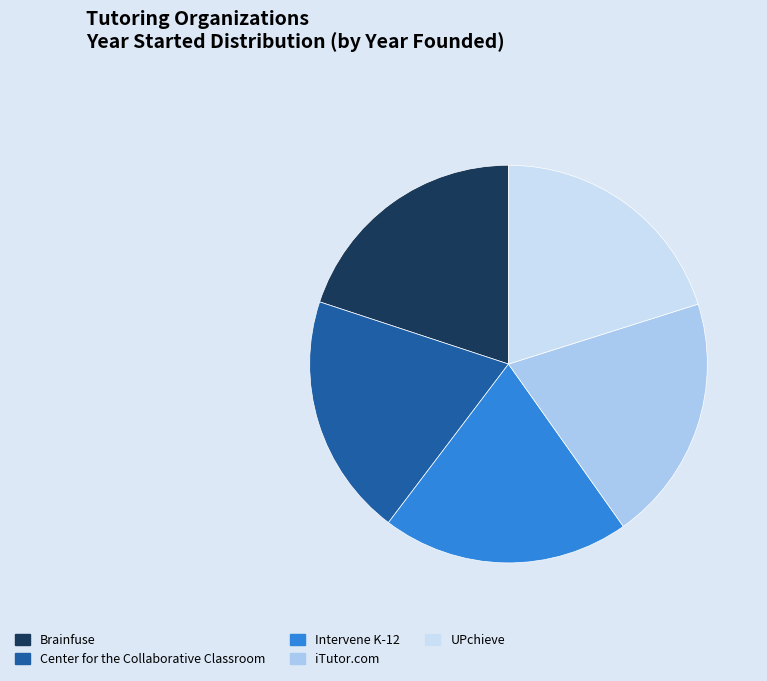

The Intervene K-12 slice represents 34% of the pie. True or false?

False